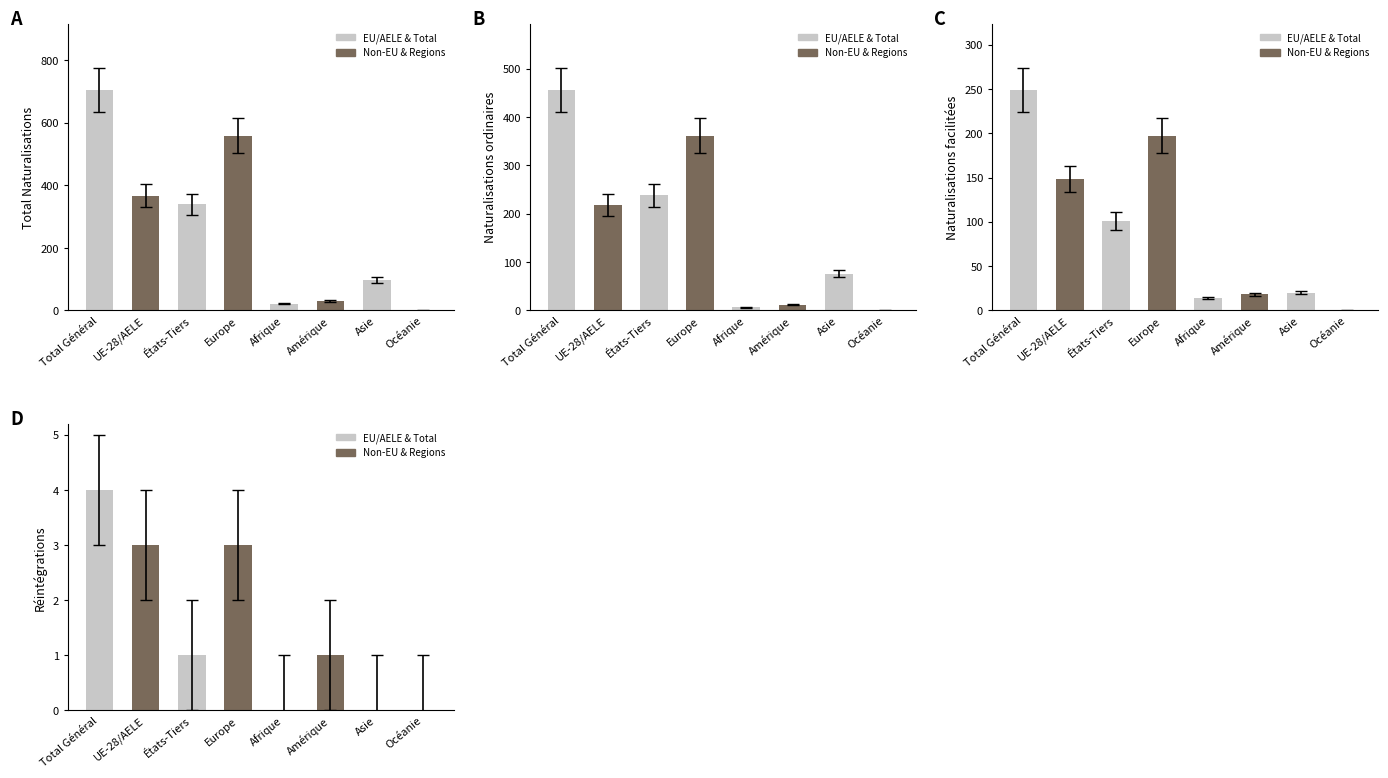

What is the sum of the Naturalisations ordinaires values at UE-28/AELE and Afrique?

225